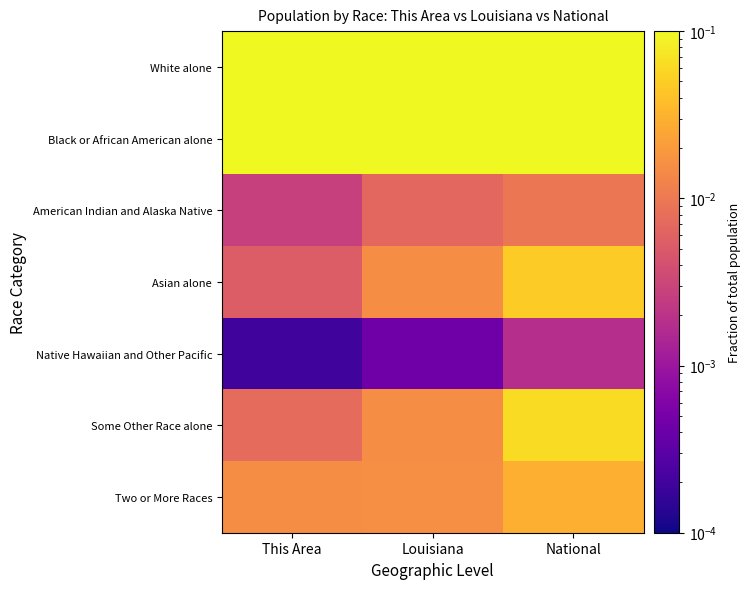

At how many categories does at least one series exceed 0?

3